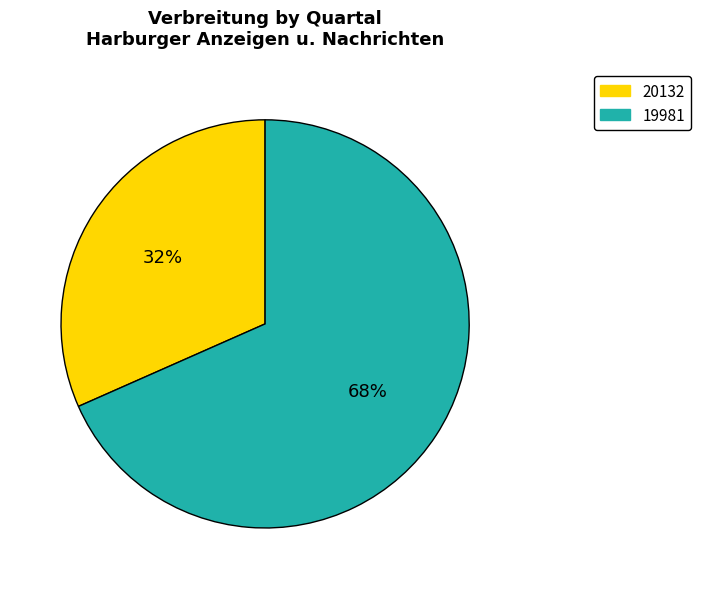

Which slice is the largest?

19981